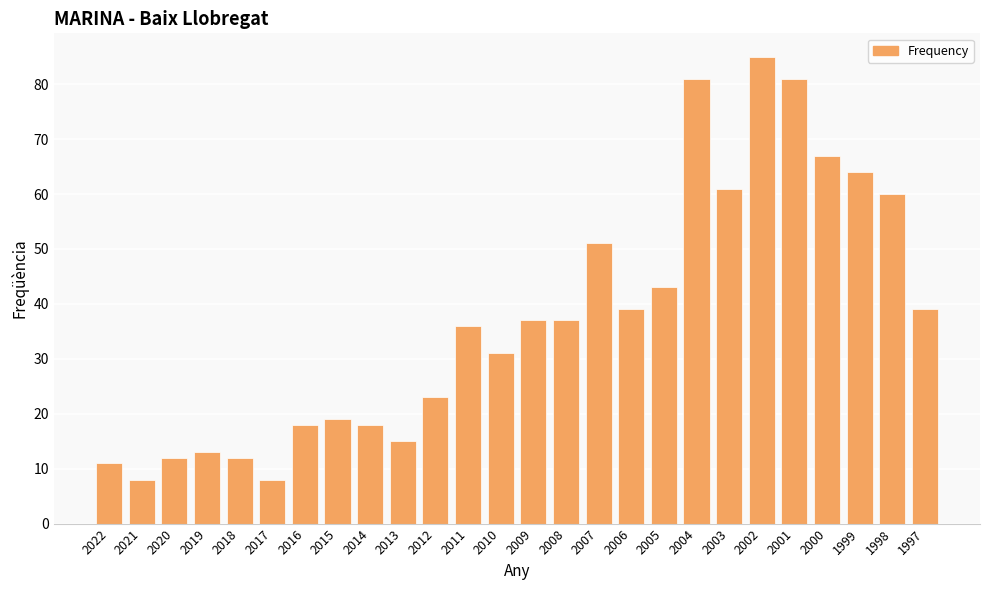

What is the change in value from 2022 to 2003?

+50